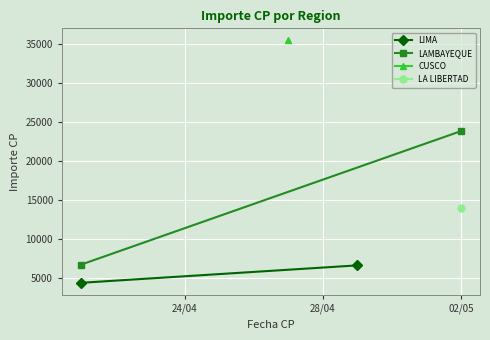

What is the difference between the maximum and minimum values in the LAMBAYEQUE series?

17170.3